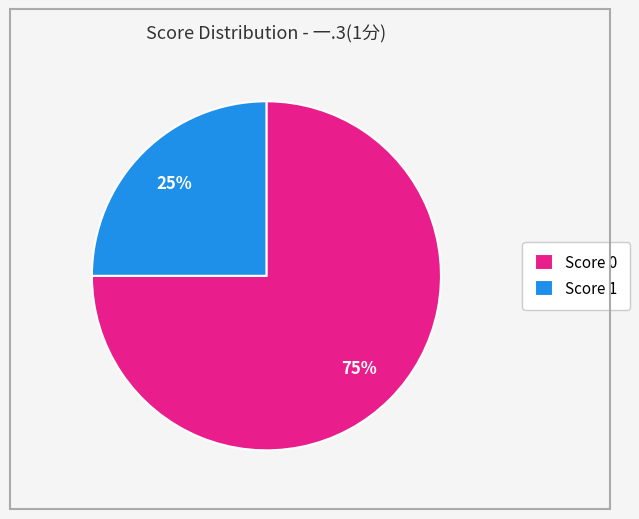

Does any single category account for the majority?

Yes